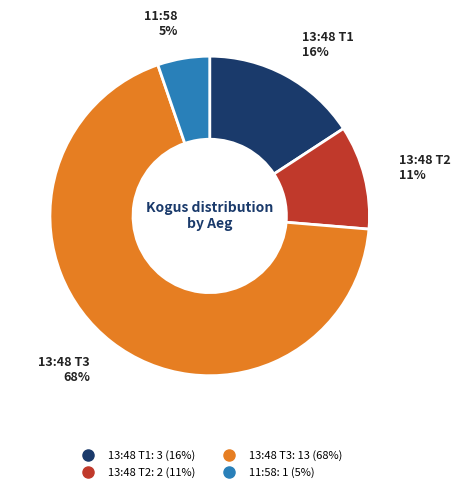

To the nearest percent, what is the difference between the largest and smallest slice percentages?

63%